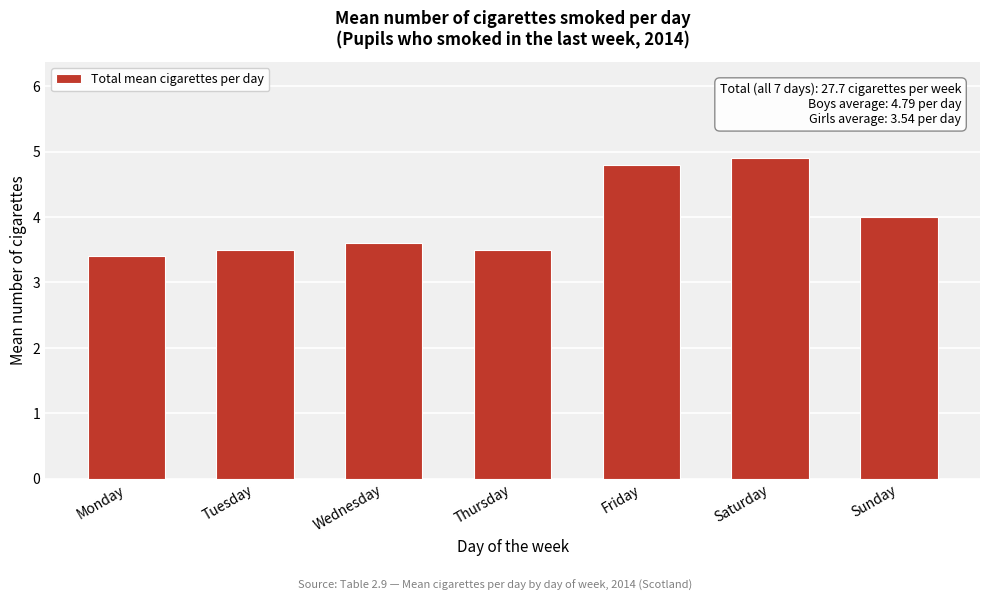

Reading right to left, extract all data points from this chart.

Sunday=4.0	Saturday=4.9	Friday=4.8	Thursday=3.5	Wednesday=3.6	Tuesday=3.5	Monday=3.4